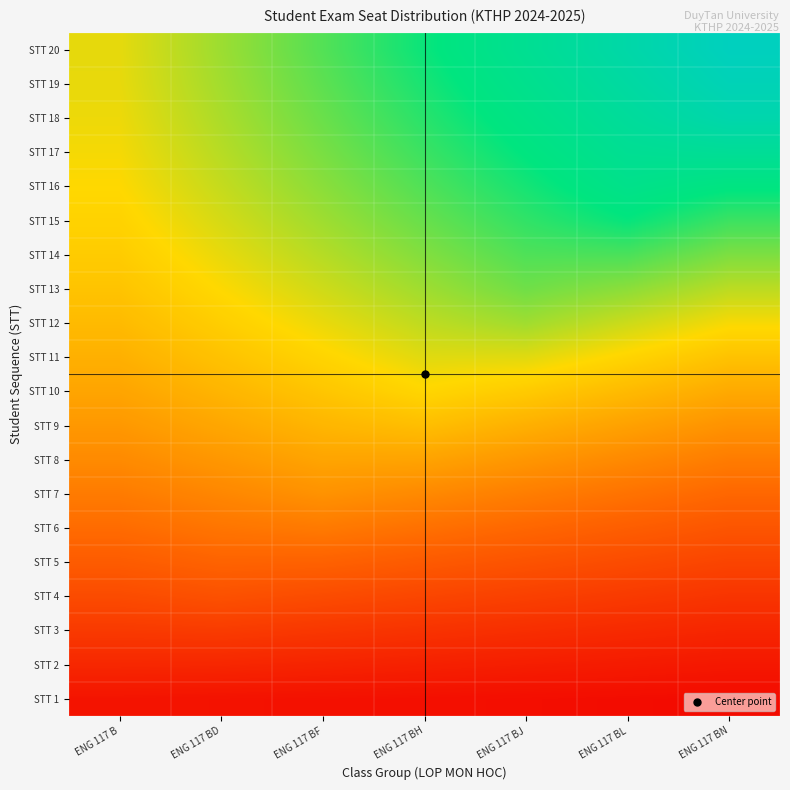

Count the number of categories in the chart.

7